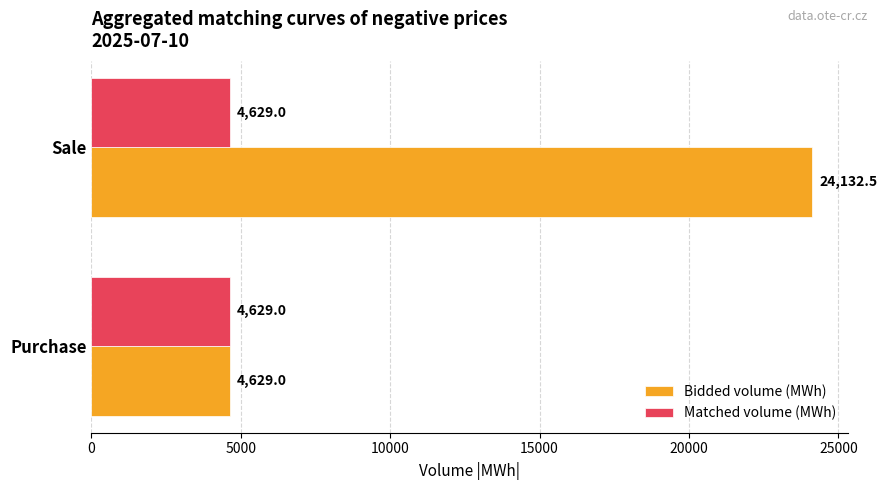

List the labels in order of Bidded volume (MWh) value, smallest first.

Purchase, Sale